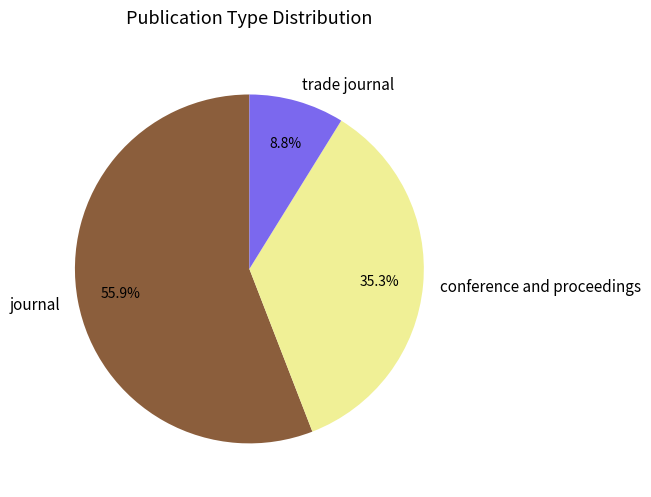

The trade journal slice represents 1% of the pie. True or false?

False